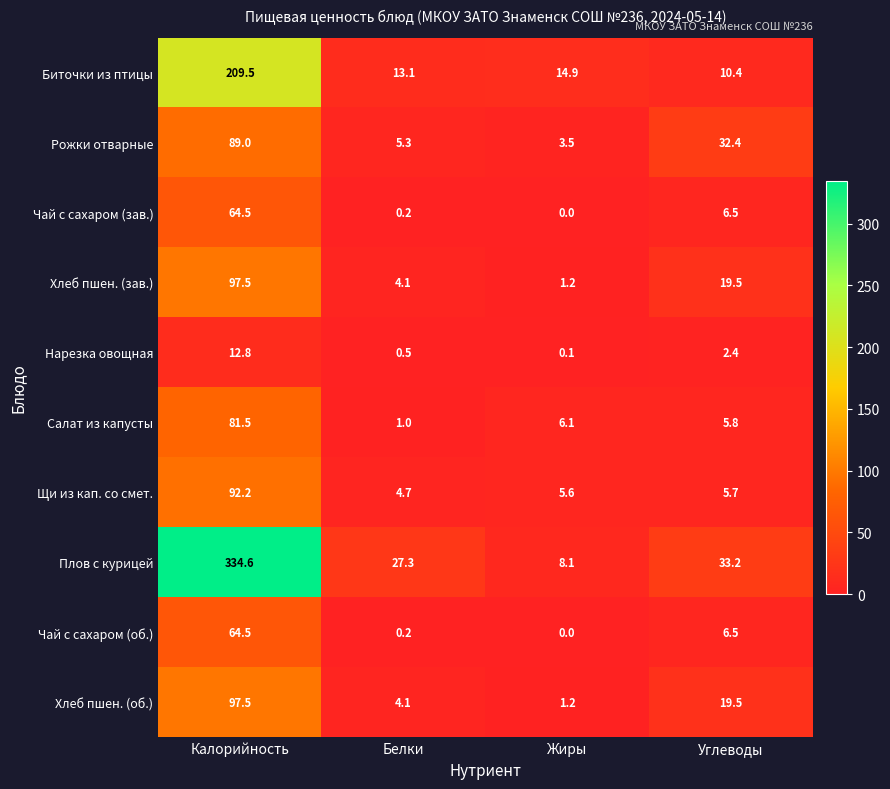

Is the value of Чай с сахаром (зав.) at Калорийность greater than the value of Нарезка овощная at Углеводы?

Yes